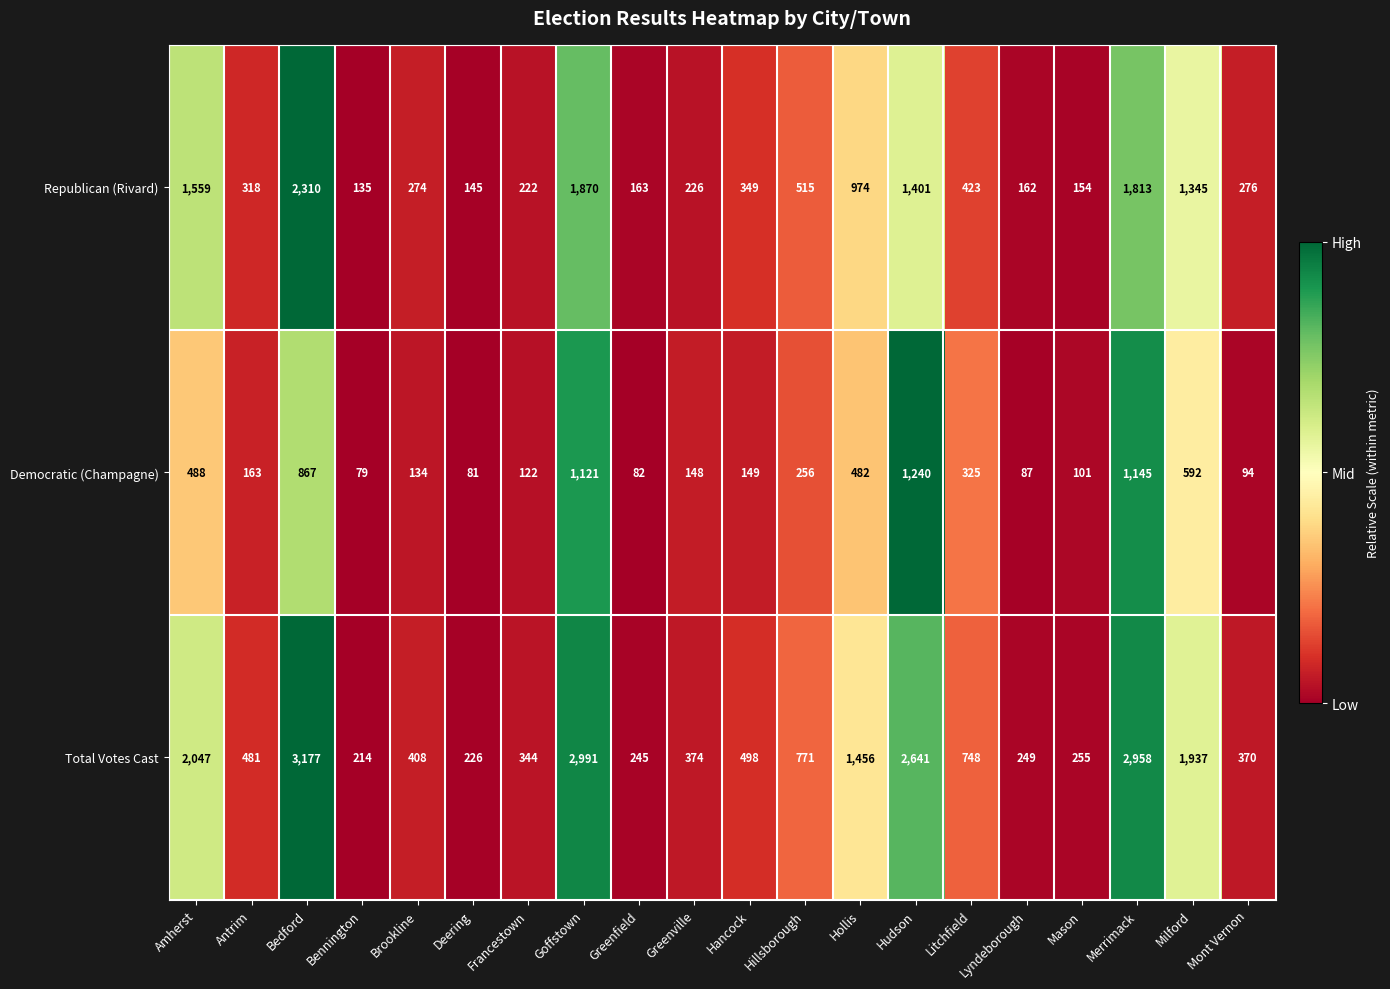

Which series changed the most between Amherst and Brookline?

Total Votes Cast